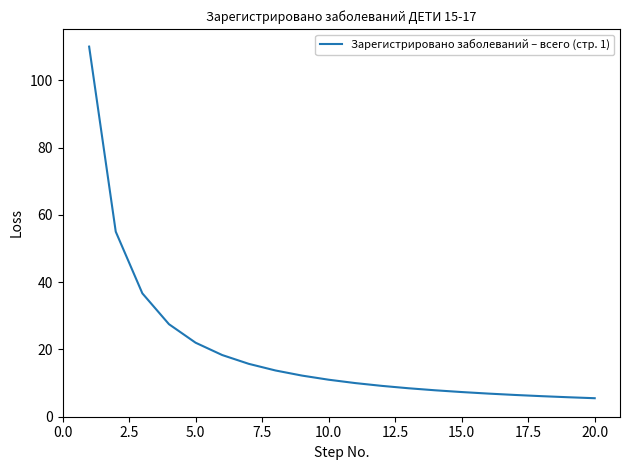

What is the difference between the maximum and minimum values?

104.5